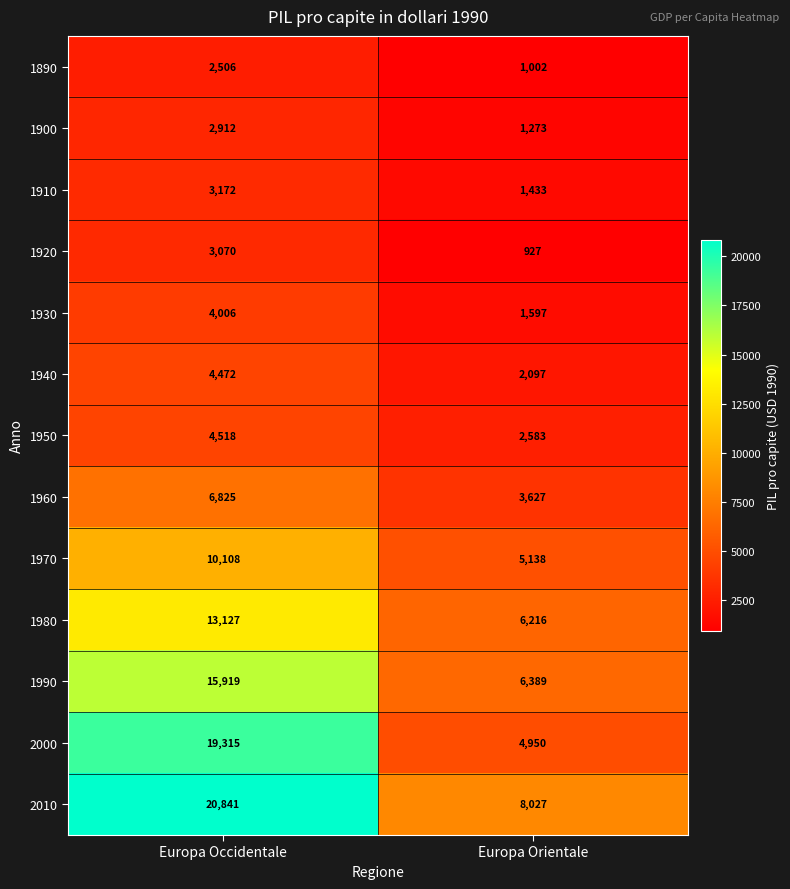

Which series has the widest spread of values?

2000